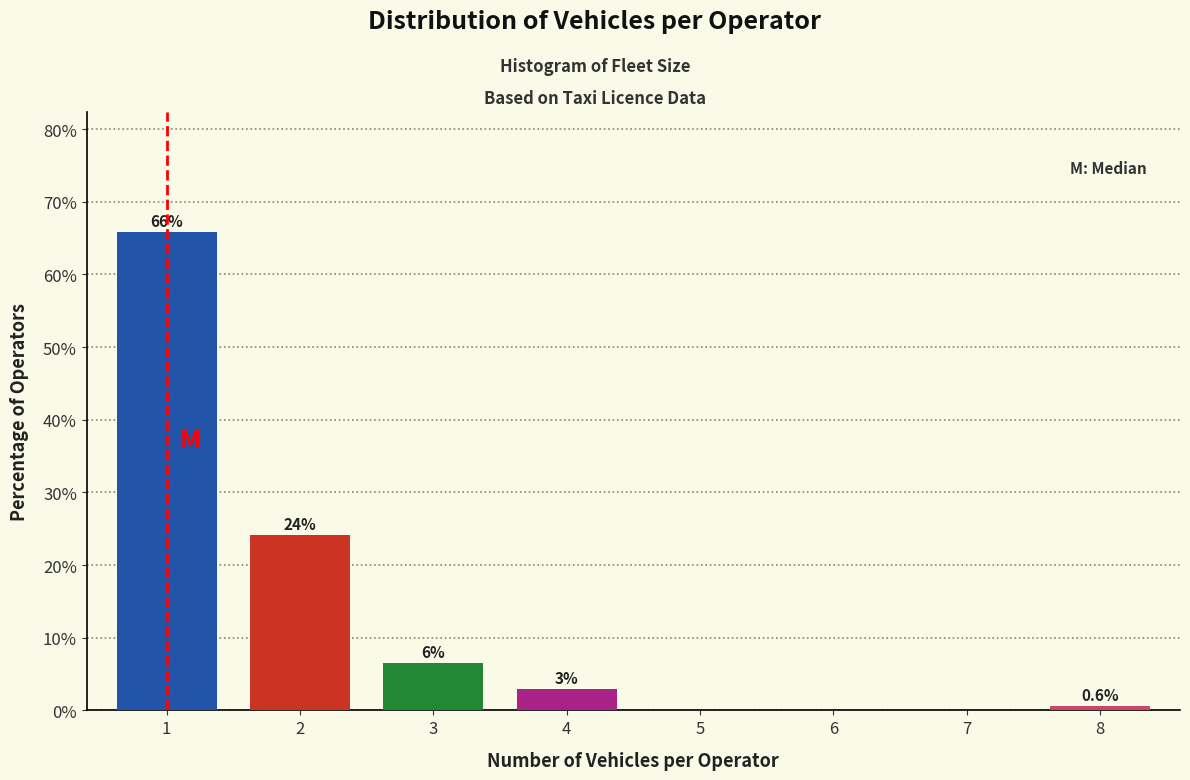

The chart shows a value of 0.0 at 6. True or false?

True